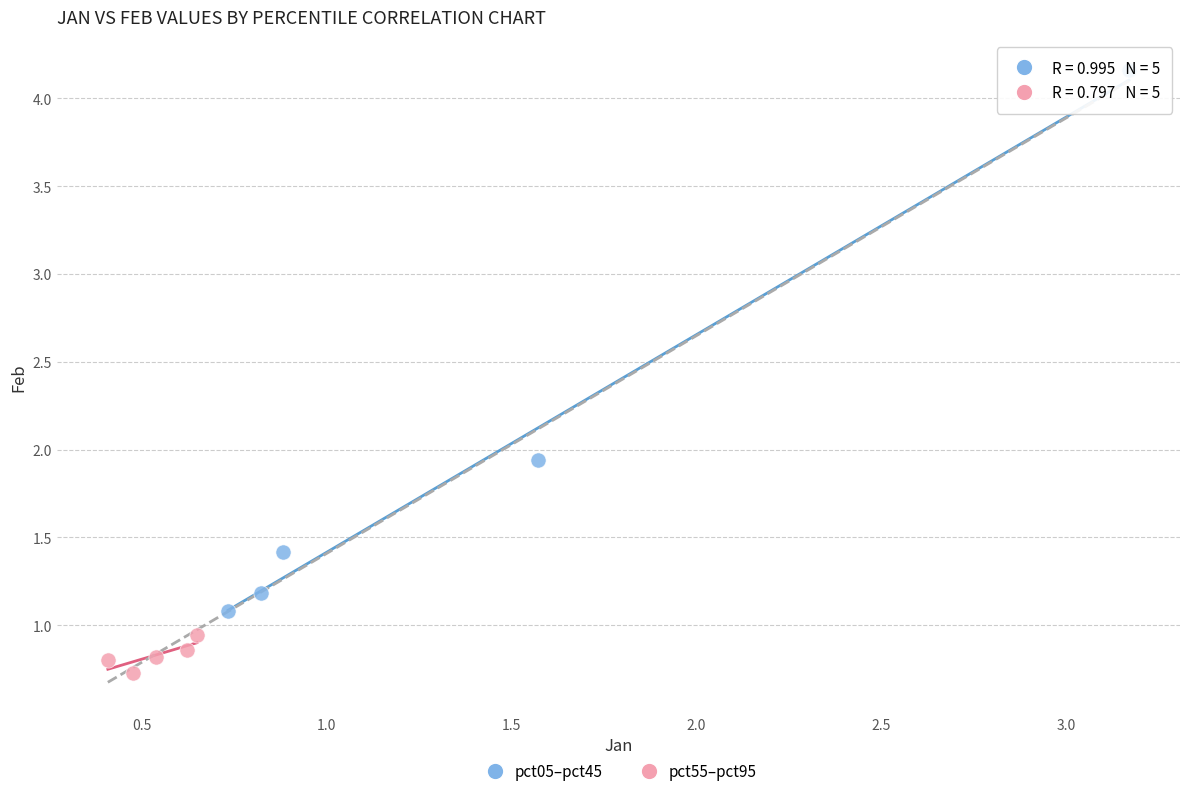

Which series reaches the maximum Y coordinate?

pct05–pct45